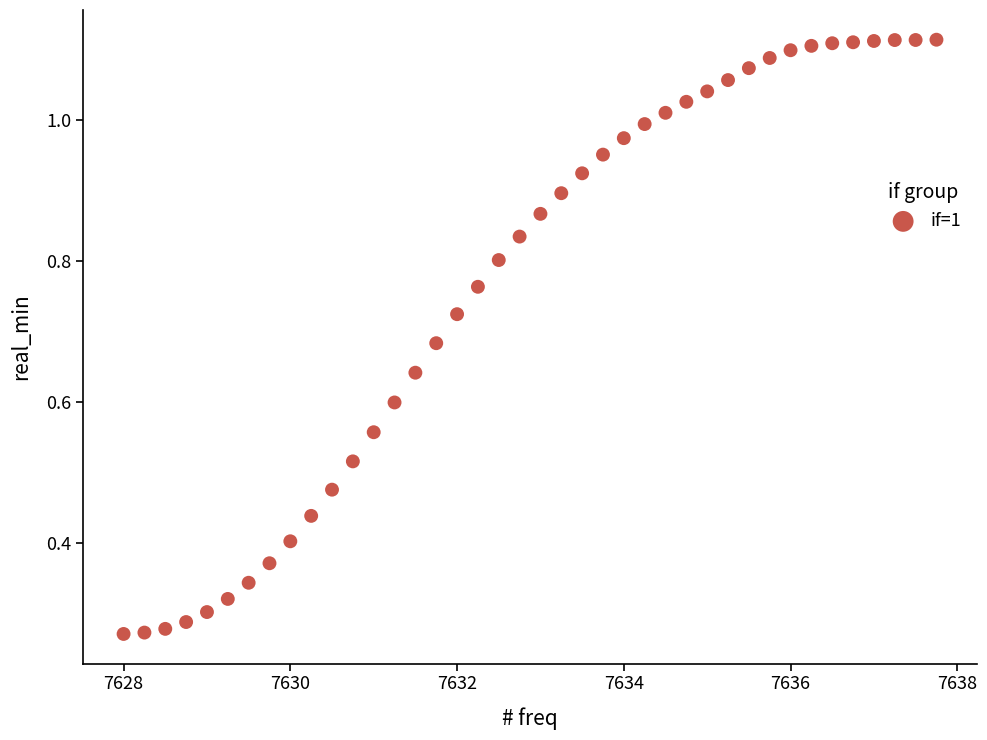

What is the range of X values (max minus min)?

9.8